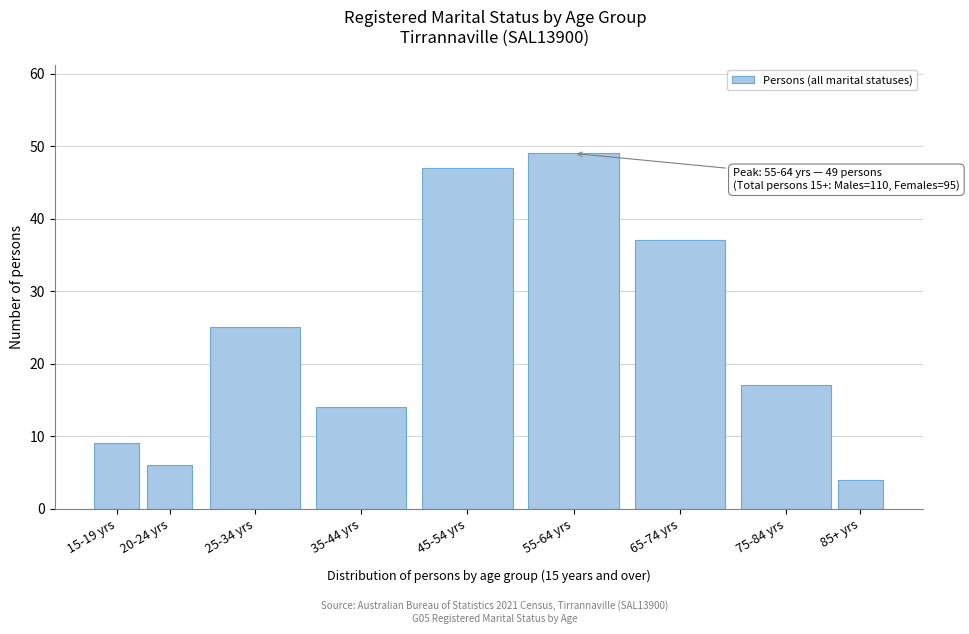

Reading left to right, list all the values displayed in this chart.

15-19 yrs=9	20-24 yrs=6	25-34 yrs=25	35-44 yrs=14	45-54 yrs=47	55-64 yrs=49	65-74 yrs=37	75-84 yrs=17	85+ yrs=4